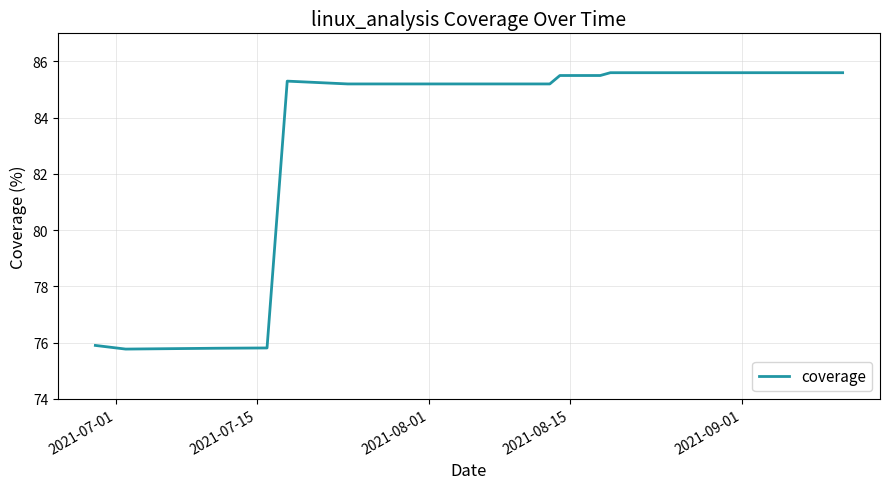

Count the number of values greater than 85.

11